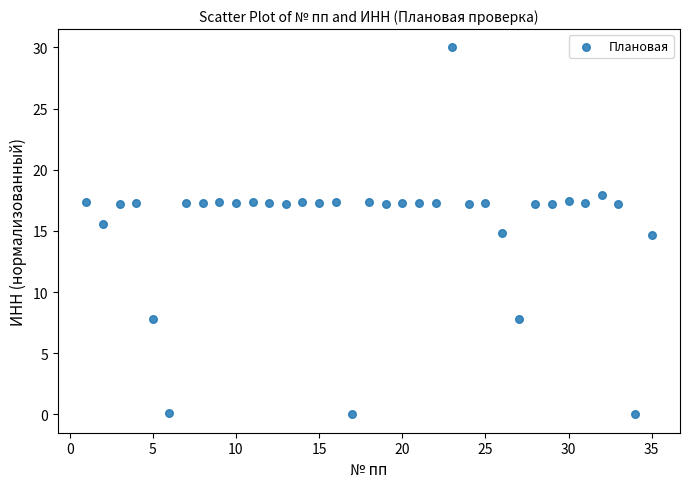

What is the range of Y values (max minus min)?

30.0